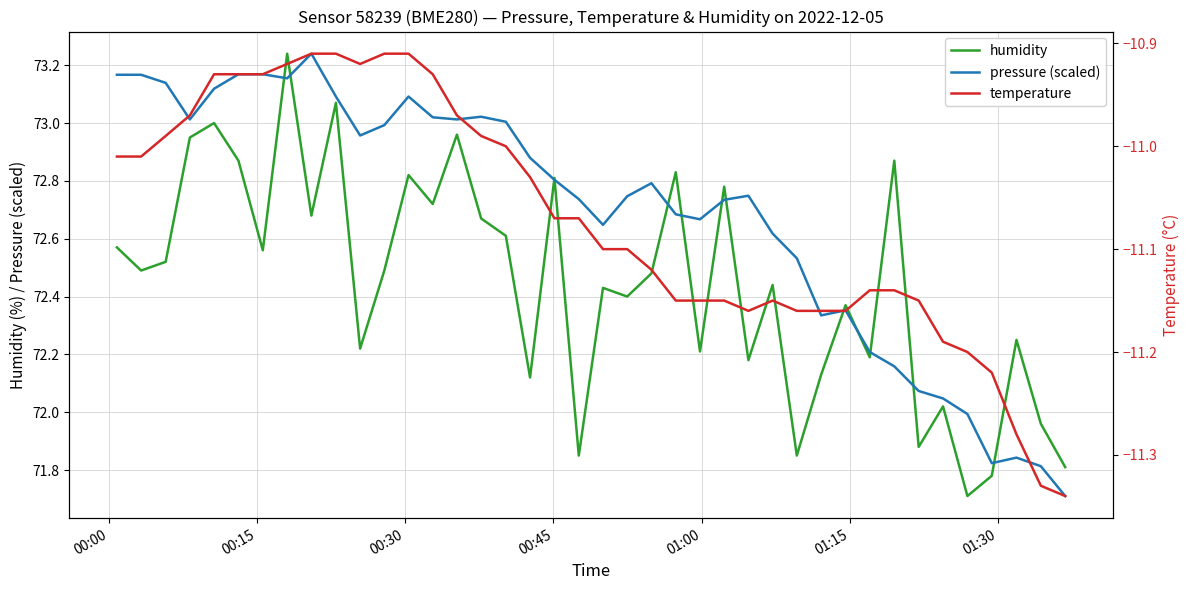

How many interior local valleys does the temperature series have?

2